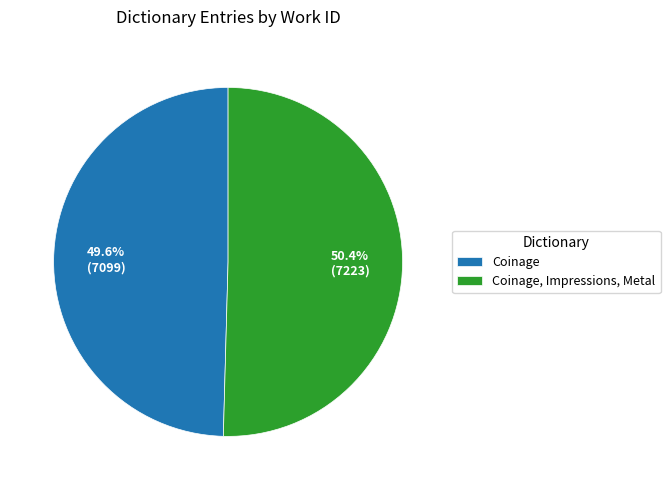

Do Coinage and Coinage, Impressions, Metal together represent more than half of the pie?

Yes